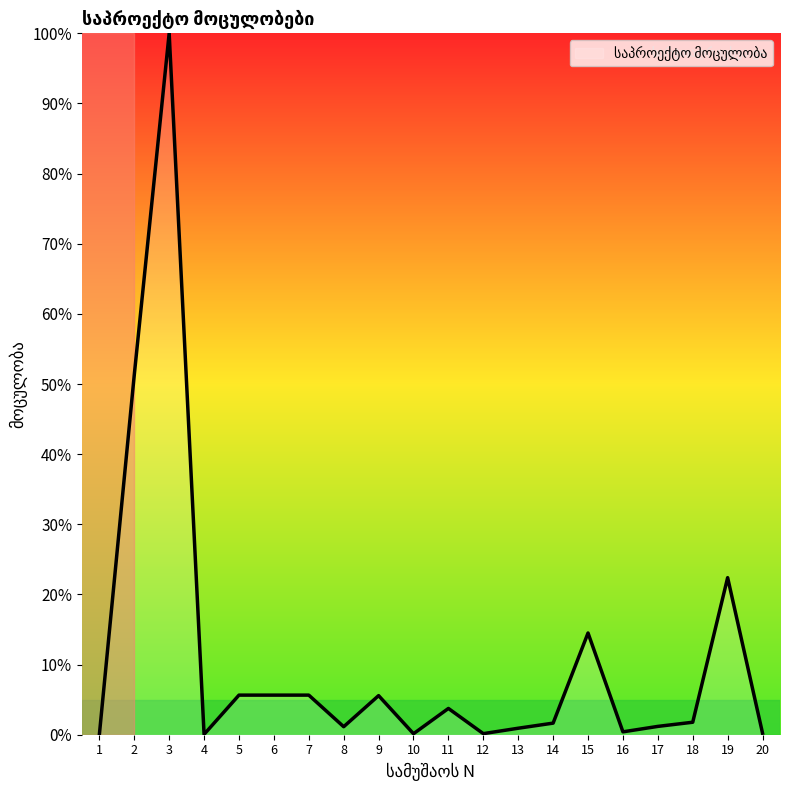

What is the difference between the second highest and second lowest values?

51.2